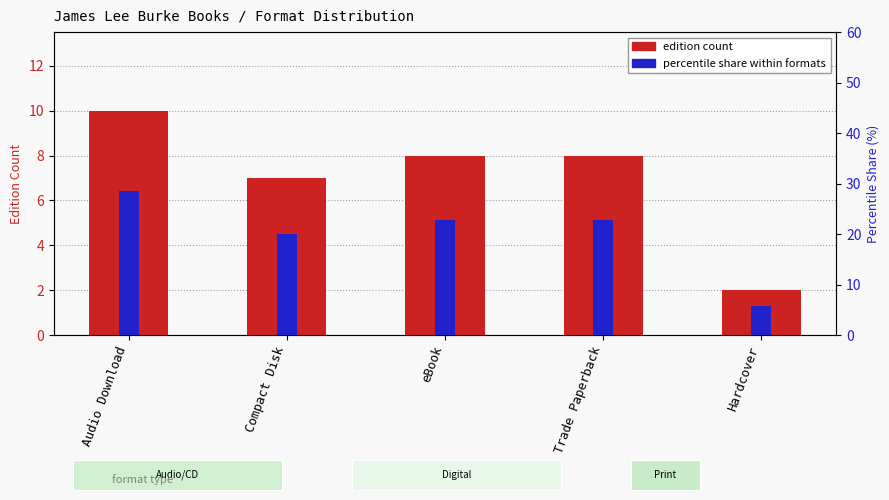

What is the total value across all series at Hardcover?

7.7